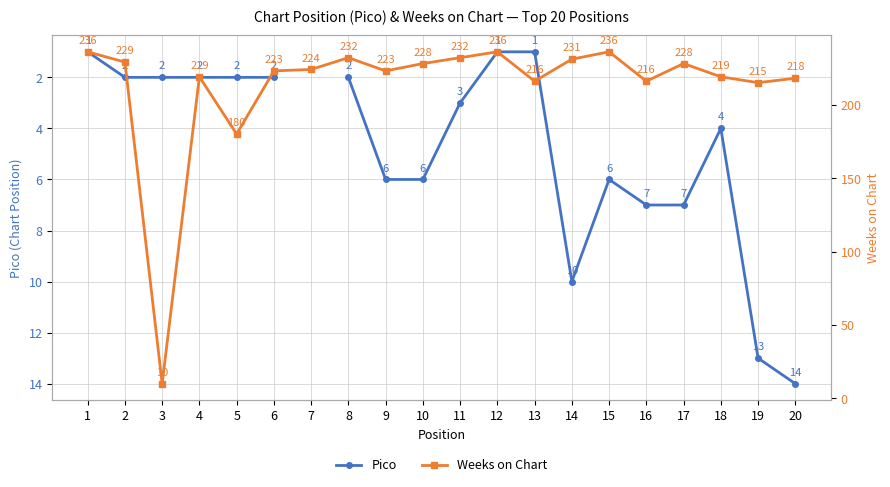

What is the total value across all series at 4?

221.0